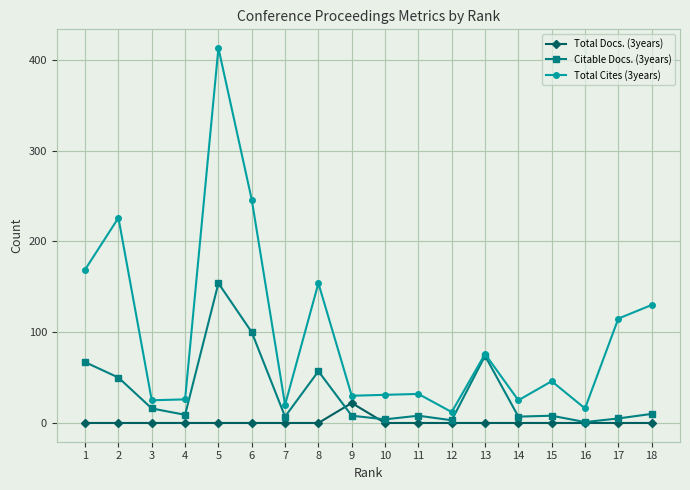

Rank the series by their average value, from lowest to highest.

Total Docs. (3years), Citable Docs. (3years), Total Cites (3years)